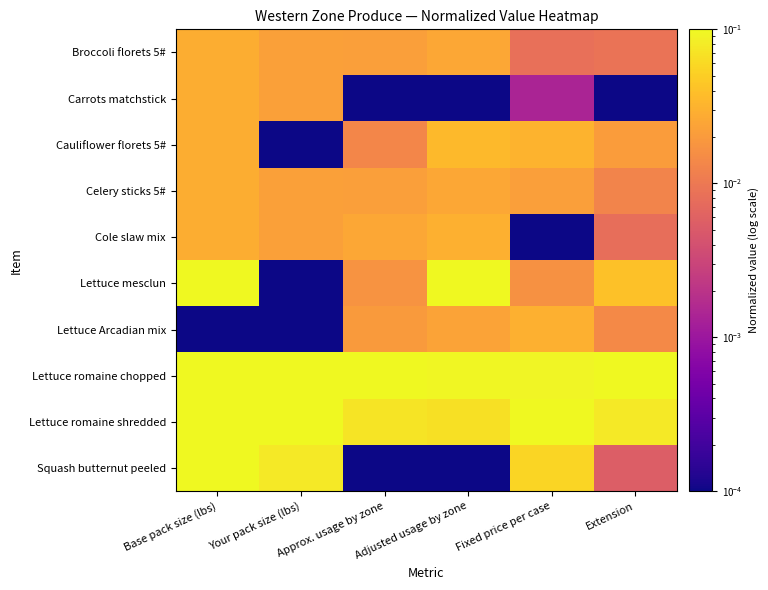

Reading left to right, transcribe all the data shown in this chart.

Broccoli florets 5#: Base pack size (lbs)=0.0	Your pack size (lbs)=0.0	Approx. usage by zone=0.0	Adjusted usage by zone=0.0	Fixed price per case=0.0	Extension=0.0
Carrots matchstick: Base pack size (lbs)=0.0	Your pack size (lbs)=0.0	Approx. usage by zone=0.0	Adjusted usage by zone=0.0	Fixed price per case=0.0	Extension=0.0
Cauliflower florets 5#: Base pack size (lbs)=0.0	Your pack size (lbs)=0.0	Approx. usage by zone=0.0	Adjusted usage by zone=0.0	Fixed price per case=0.0	Extension=0.0
Celery sticks 5#: Base pack size (lbs)=0.0	Your pack size (lbs)=0.0	Approx. usage by zone=0.0	Adjusted usage by zone=0.0	Fixed price per case=0.0	Extension=0.0
Cole slaw mix: Base pack size (lbs)=0.0	Your pack size (lbs)=0.0	Approx. usage by zone=0.0	Adjusted usage by zone=0.0	Fixed price per case=0.0	Extension=0.0
Lettuce mesclun: Base pack size (lbs)=0.1	Your pack size (lbs)=0.0	Approx. usage by zone=0.0	Adjusted usage by zone=0.1	Fixed price per case=0.0	Extension=0.0
Lettuce Arcadian mix: Base pack size (lbs)=0.0	Your pack size (lbs)=0.0	Approx. usage by zone=0.0	Adjusted usage by zone=0.0	Fixed price per case=0.0	Extension=0.0
Lettuce romaine chopped: Base pack size (lbs)=0.1	Your pack size (lbs)=0.1	Approx. usage by zone=0.1	Adjusted usage by zone=0.1	Fixed price per case=0.1	Extension=0.1
Lettuce romaine shredded: Base pack size (lbs)=0.1	Your pack size (lbs)=0.1	Approx. usage by zone=0.1	Adjusted usage by zone=0.1	Fixed price per case=0.1	Extension=0.1
Squash butternut peeled: Base pack size (lbs)=0.1	Your pack size (lbs)=0.1	Approx. usage by zone=0.0	Adjusted usage by zone=0.0	Fixed price per case=0.1	Extension=0.0